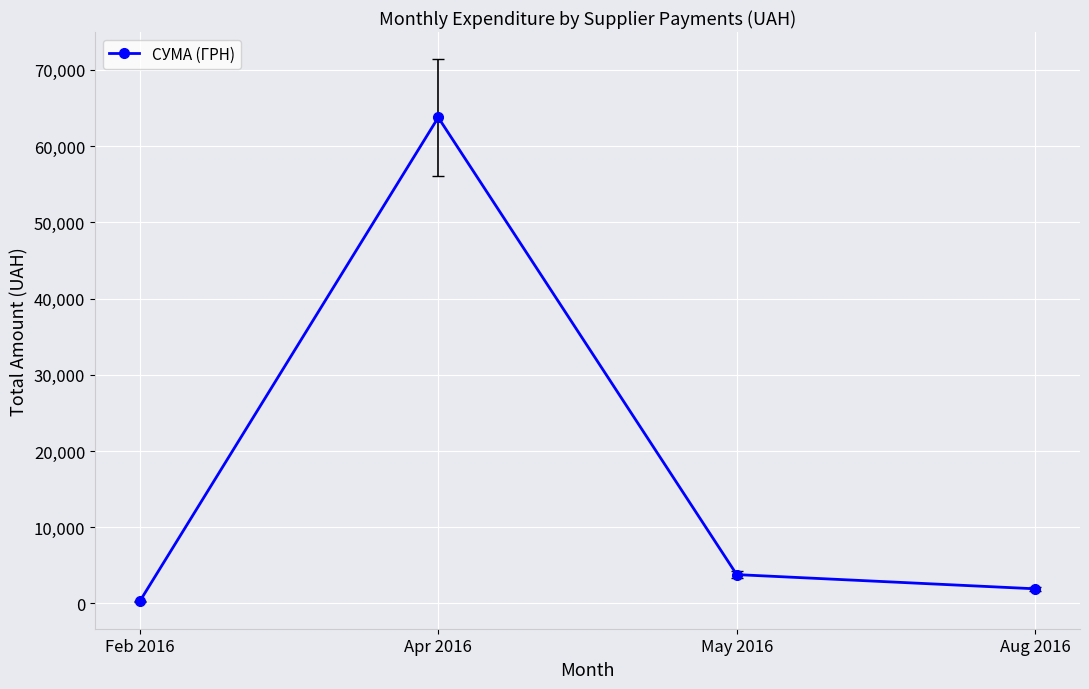

List the labels in order of value, largest first.

Apr 2016, May 2016, Aug 2016, Feb 2016